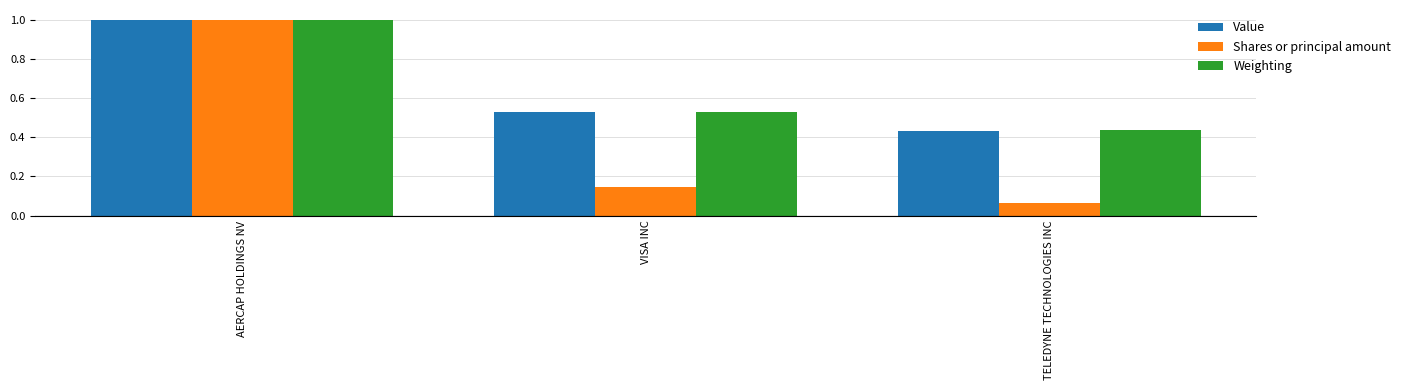

What is the difference between the maximum and minimum values in the Value series?

0.6